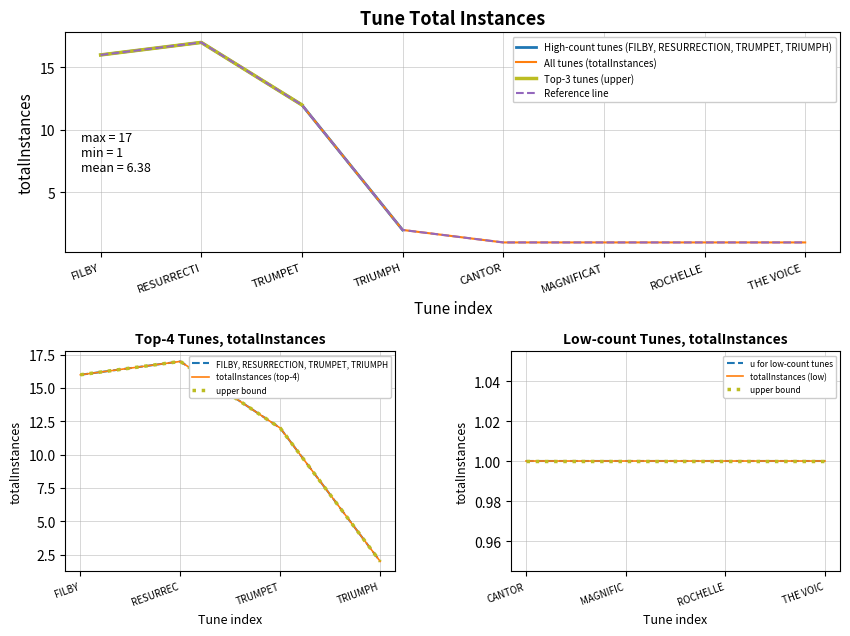

True or false: the data has more than 2 interior local peaks.

False